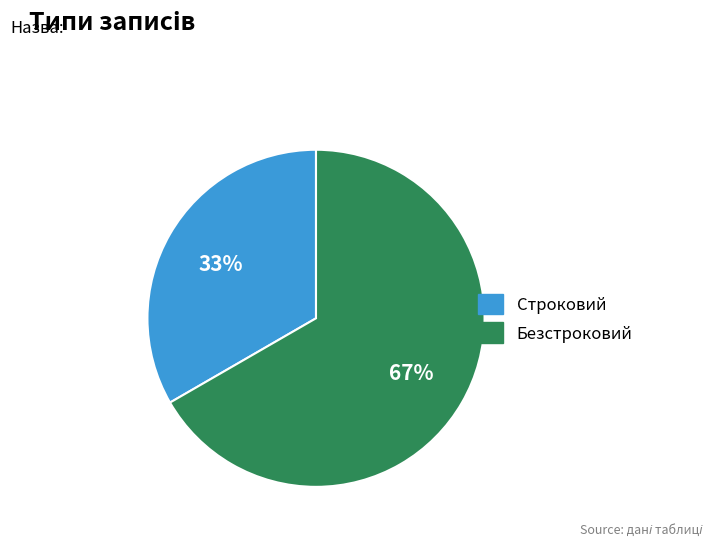

To the nearest percent, what is the average slice percentage?

50%